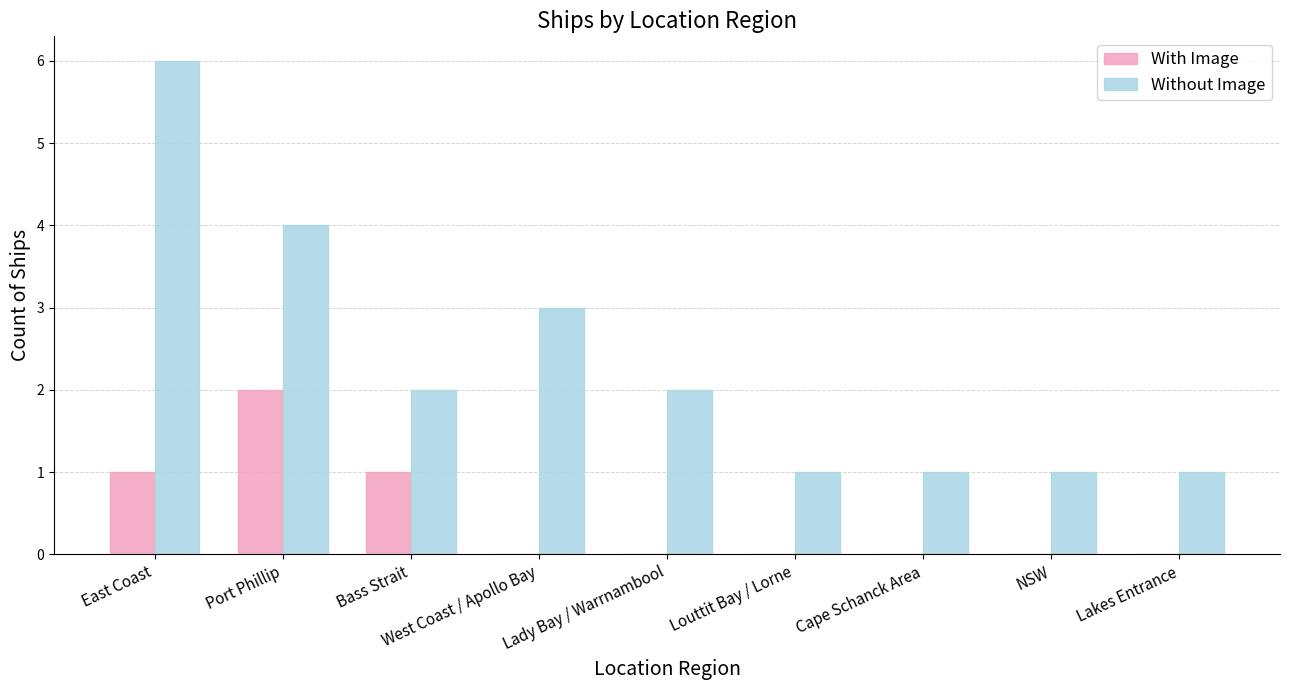

At which category is the sum across all series the highest?

East Coast